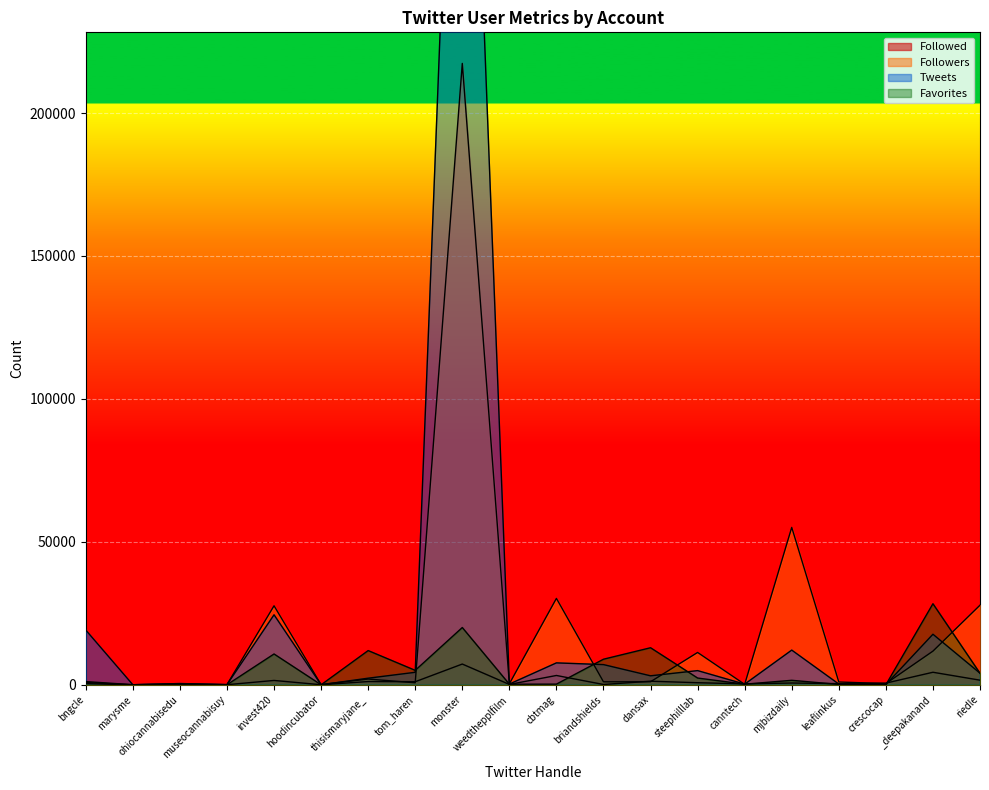

What is the value of the Followers point at the 7th from the left?

2006